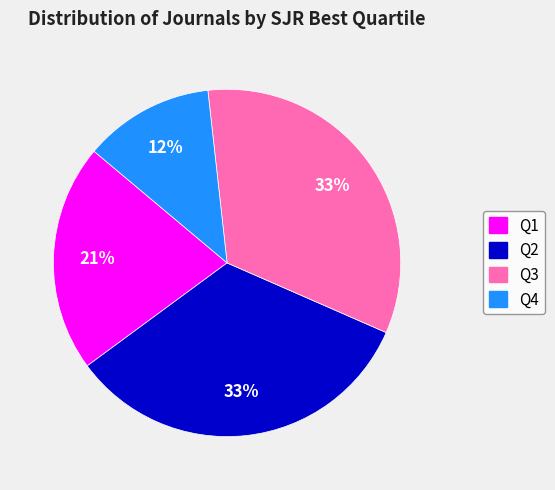

Which slice is the smallest?

Q4